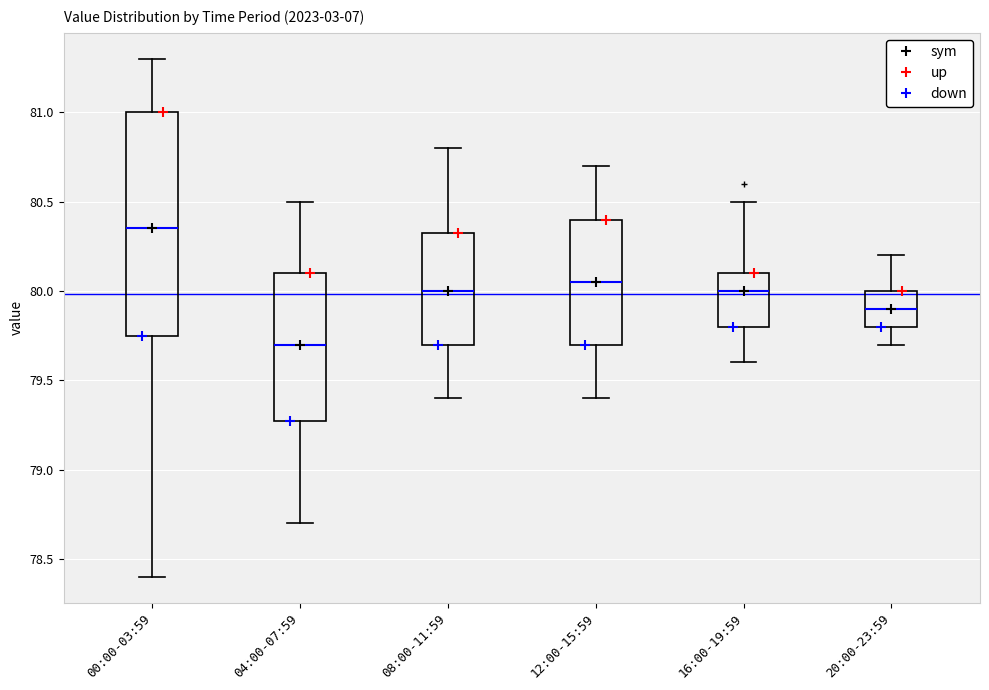

Reading left to right, transcribe this box plot: for each box, give where its median line is, the range the box spans, and where its two whiskers end, as read against the y-axis. The values are not printed on the chart, so give them approximately, as read against the axis.

00:00-03:59: median 80.35, box 79.75 to 81.00, whiskers 78.40 to 81.30
04:00-07:59: median 79.70, box 79.30 to 80.10, whiskers 78.70 to 80.50
08:00-11:59: median 80.00, box 79.70 to 80.35, whiskers 79.40 to 80.80
12:00-15:59: median 80.05, box 79.70 to 80.40, whiskers 79.40 to 80.70
16:00-19:59: median 80.00, box 79.80 to 80.10, whiskers 79.60 to 80.50
20:00-23:59: median 79.90, box 79.80 to 80.00, whiskers 79.70 to 80.20